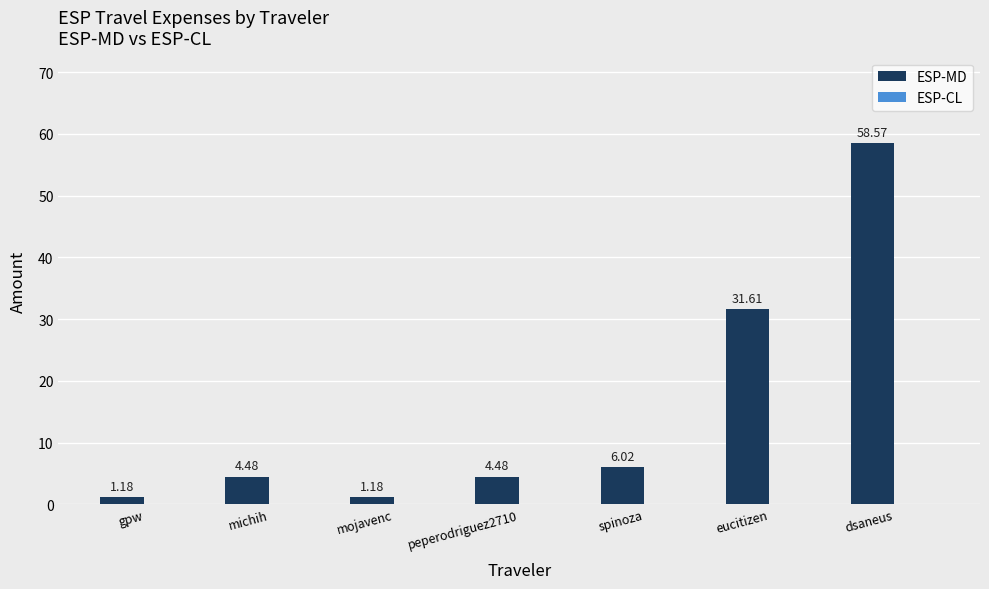

What is the difference between the maximum and minimum values?

57.4